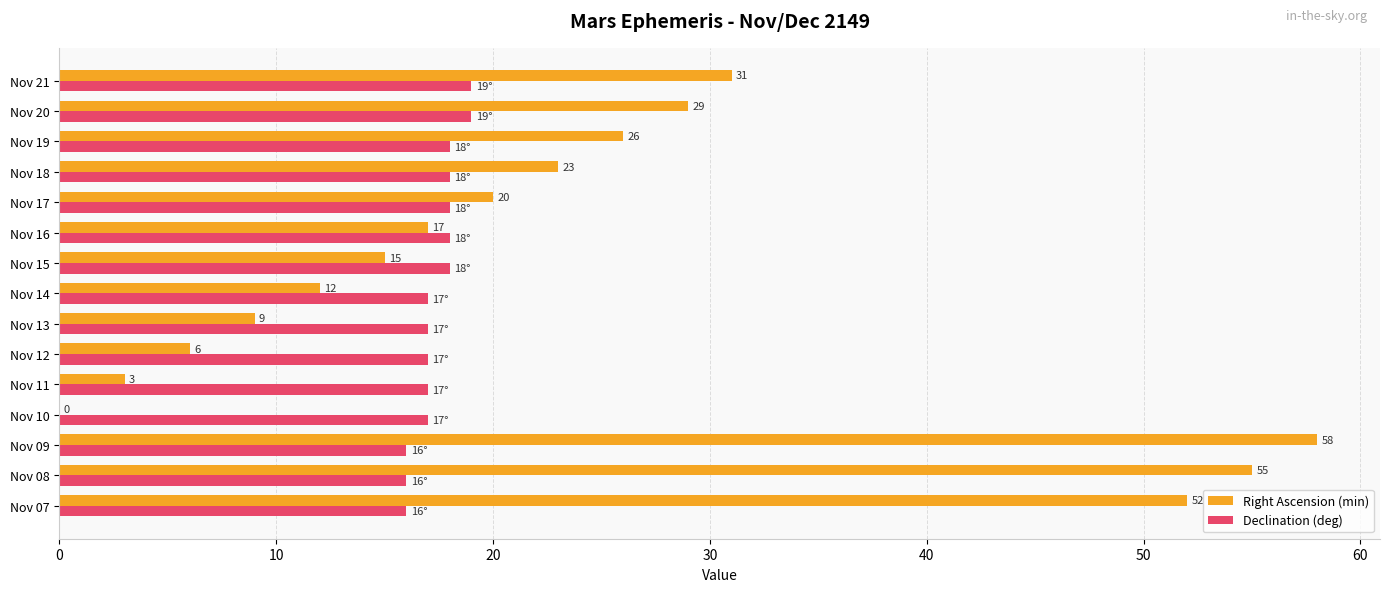

What is the sum of the Declination (deg) values at Nov 15 and Nov 18?

36